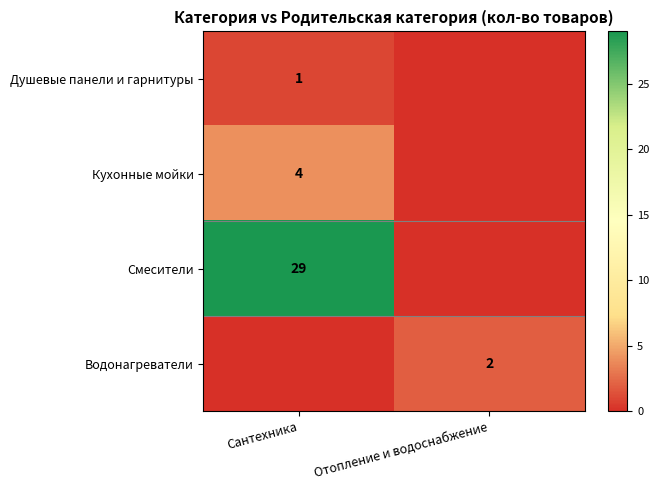

Is it true that Кухонные мойки equals 4 at Сантехника?

True